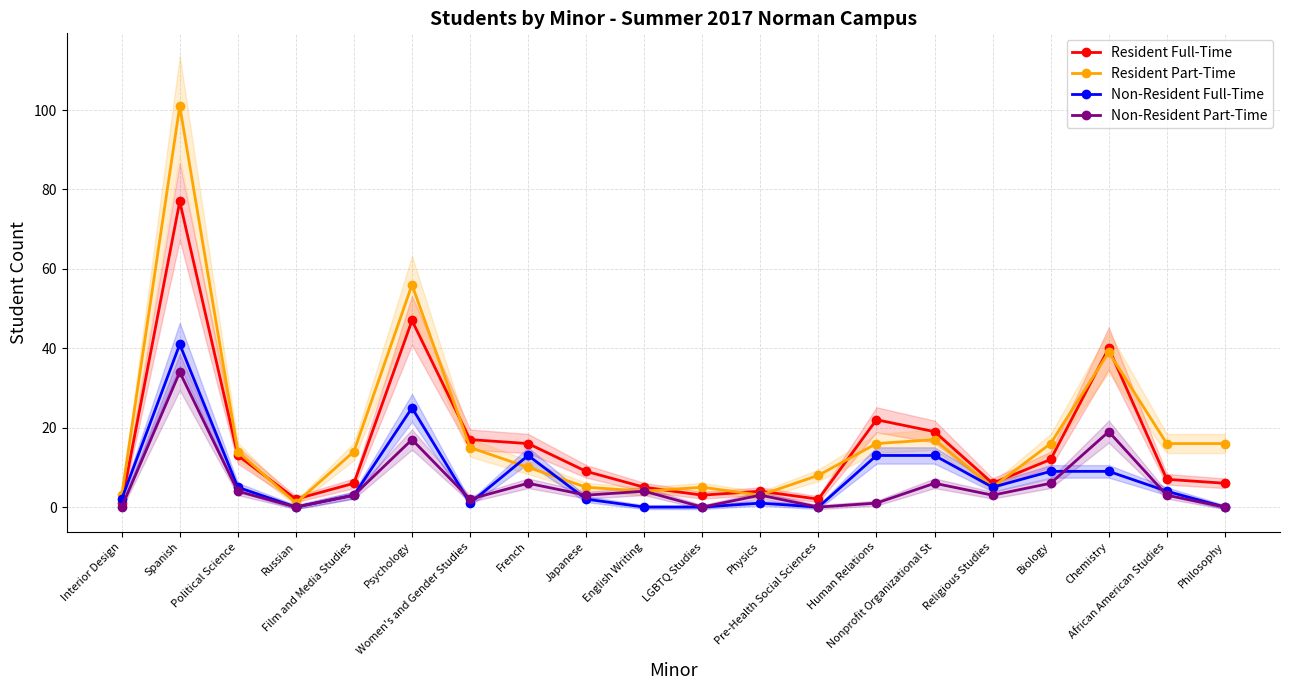

Rank the series by their maximum value, from lowest to highest.

Non-Resident Part-Time, Non-Resident Full-Time, Resident Full-Time, Resident Part-Time